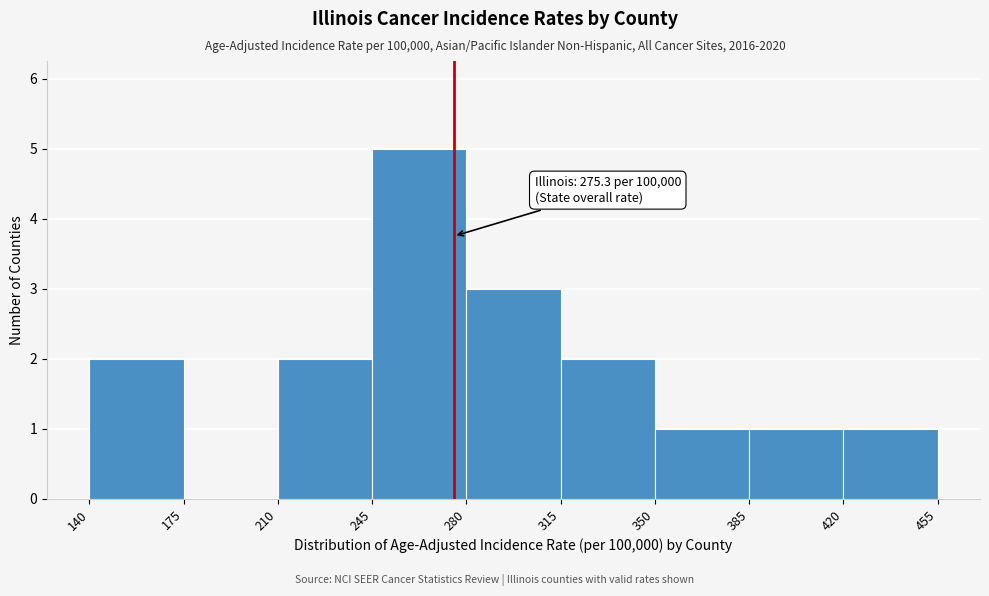

Over which range of the x-axis is the bar tallest?

245 to 280